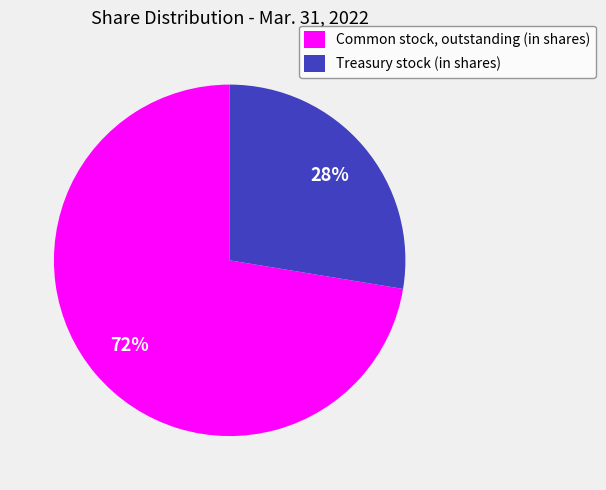

The Treasury stock (in shares) slice represents 20% of the pie. True or false?

False